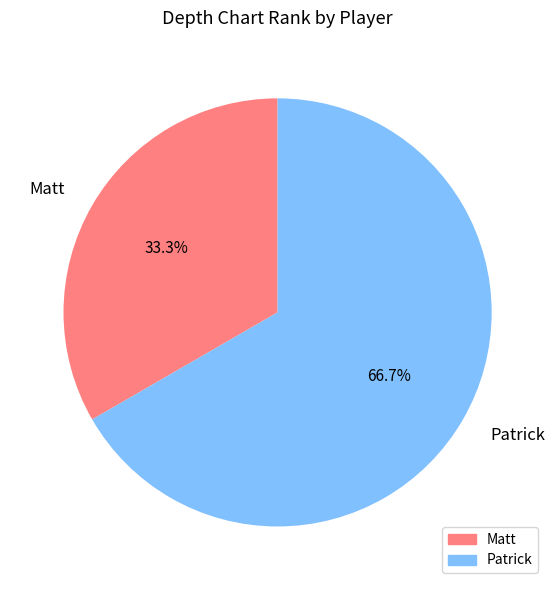

To the nearest percent, what percentage of the pie is Patrick?

67%